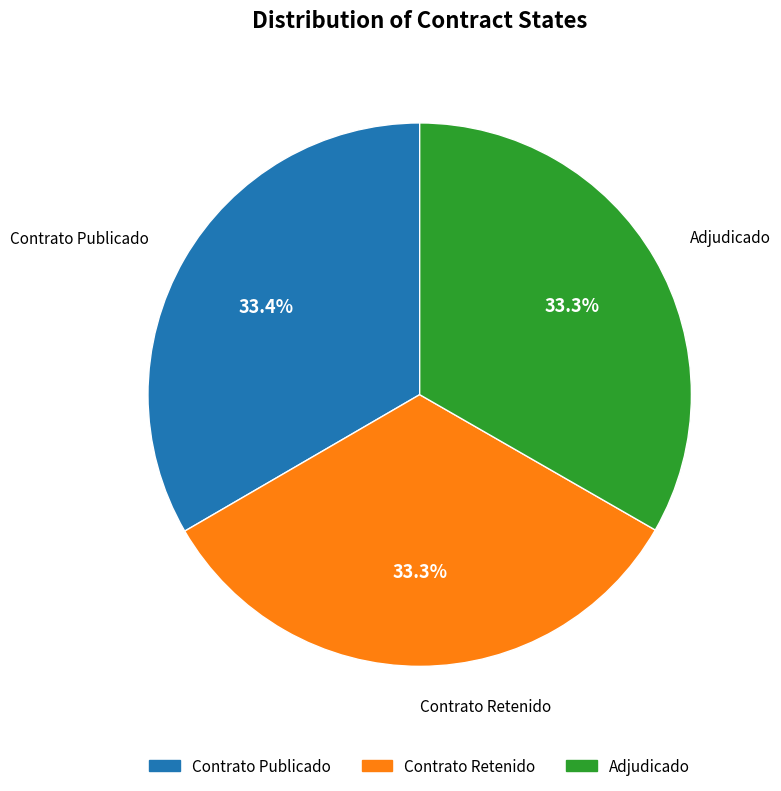

What is the ratio of the value at Contrato Retenido to the value at Contrato Publicado?

1.0